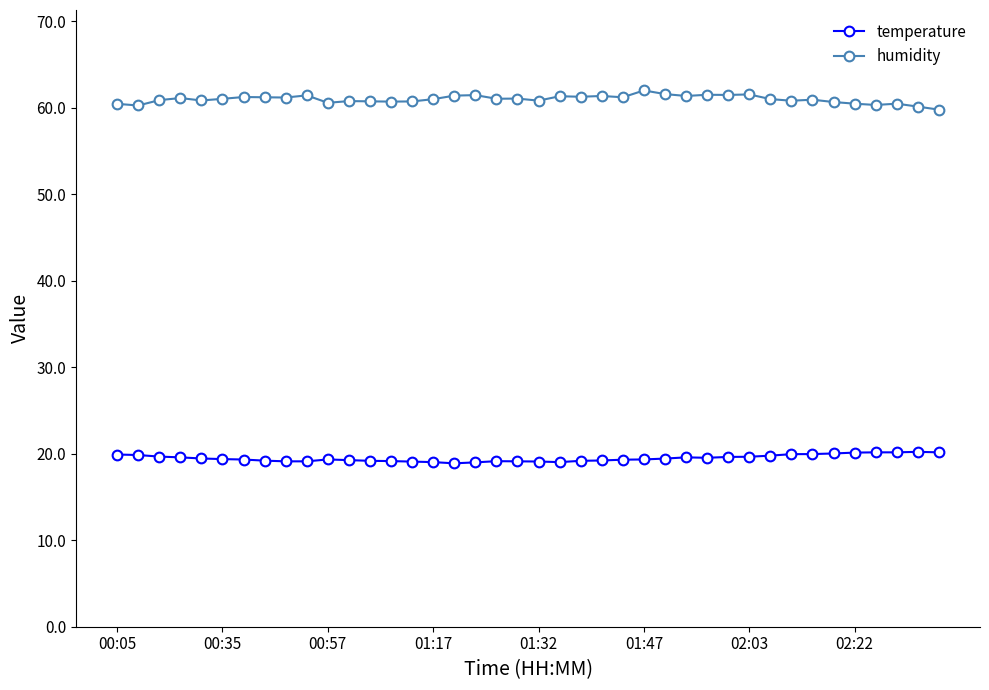

Which series has the largest total across all categories?

humidity